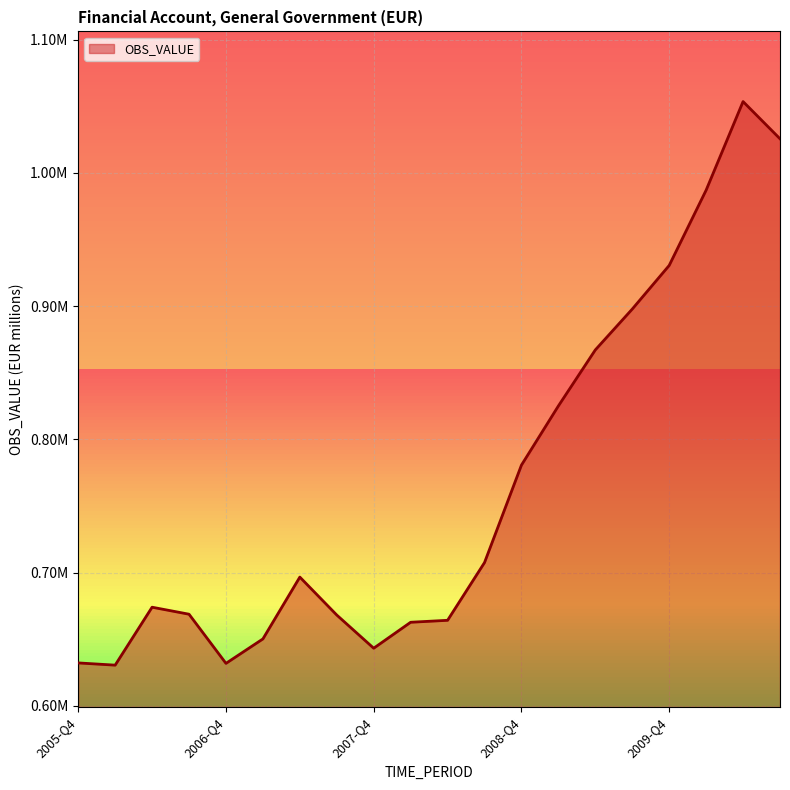

Reading left to right, transcribe all the data shown in this chart.

2005-Q4=632200	2006-Q1=630522	2006-Q2=674013	2006-Q3=668758	2006-Q4=631859	2007-Q1=650202	2007-Q2=696623	2007-Q3=668140	2007-Q4=643226	2008-Q1=662715	2008-Q2=664184	2008-Q3=707524	2008-Q4=780685	2009-Q1=825099	2009-Q2=867164	2009-Q3=897814	2009-Q4=930566	2010-Q1=987087	2010-Q2=1053573	2010-Q3=1025646